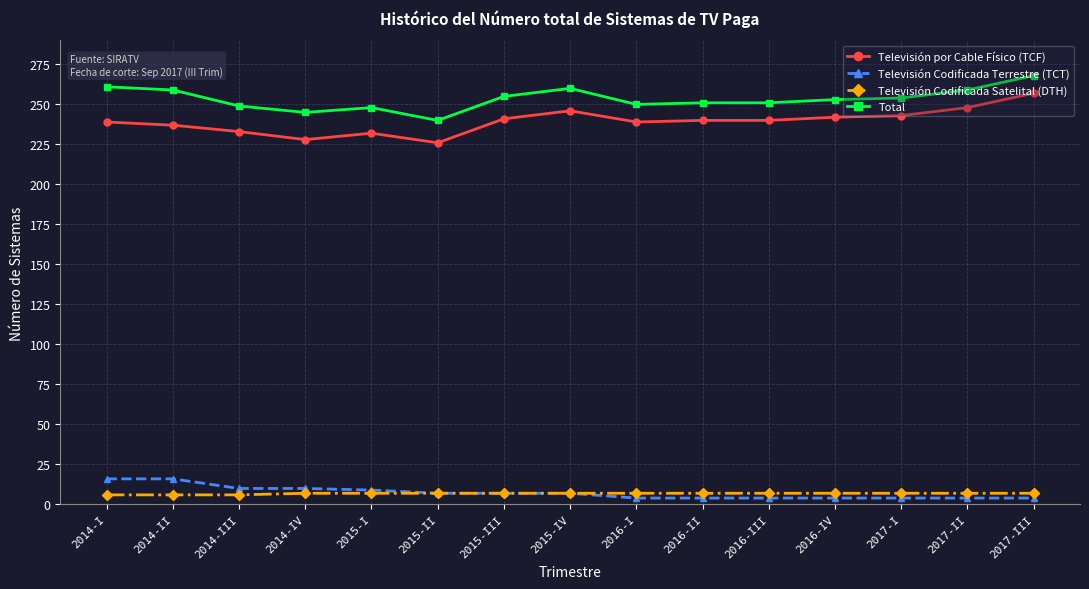

What is the sum of the Televisión por Cable Físico (TCF) values at 2016-IV and 2015-III?

483